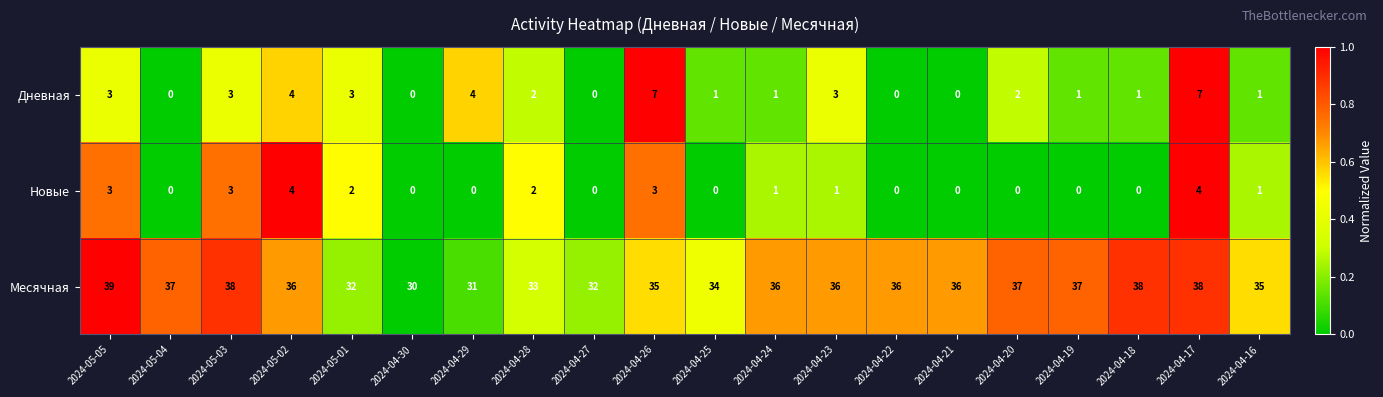

Which series has the largest range (max minus min)?

Месячная